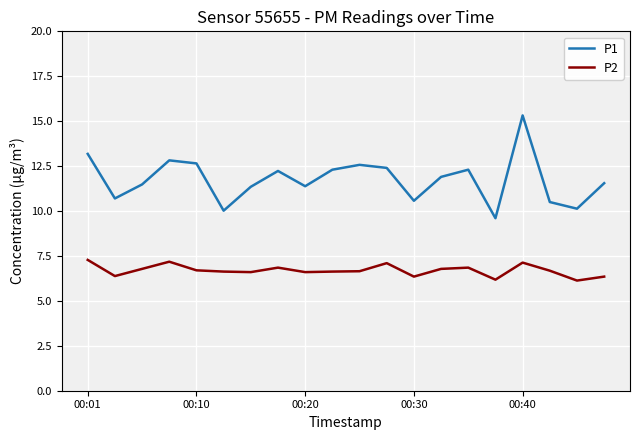

Rank the series by their maximum value, from lowest to highest.

P2, P1